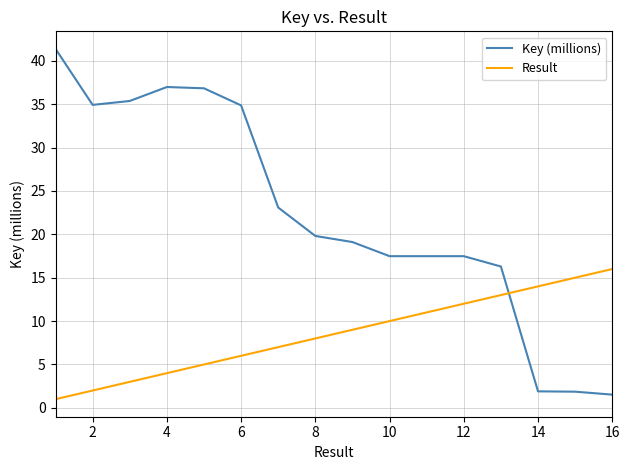

Which series has the largest range (max minus min)?

Key (millions)